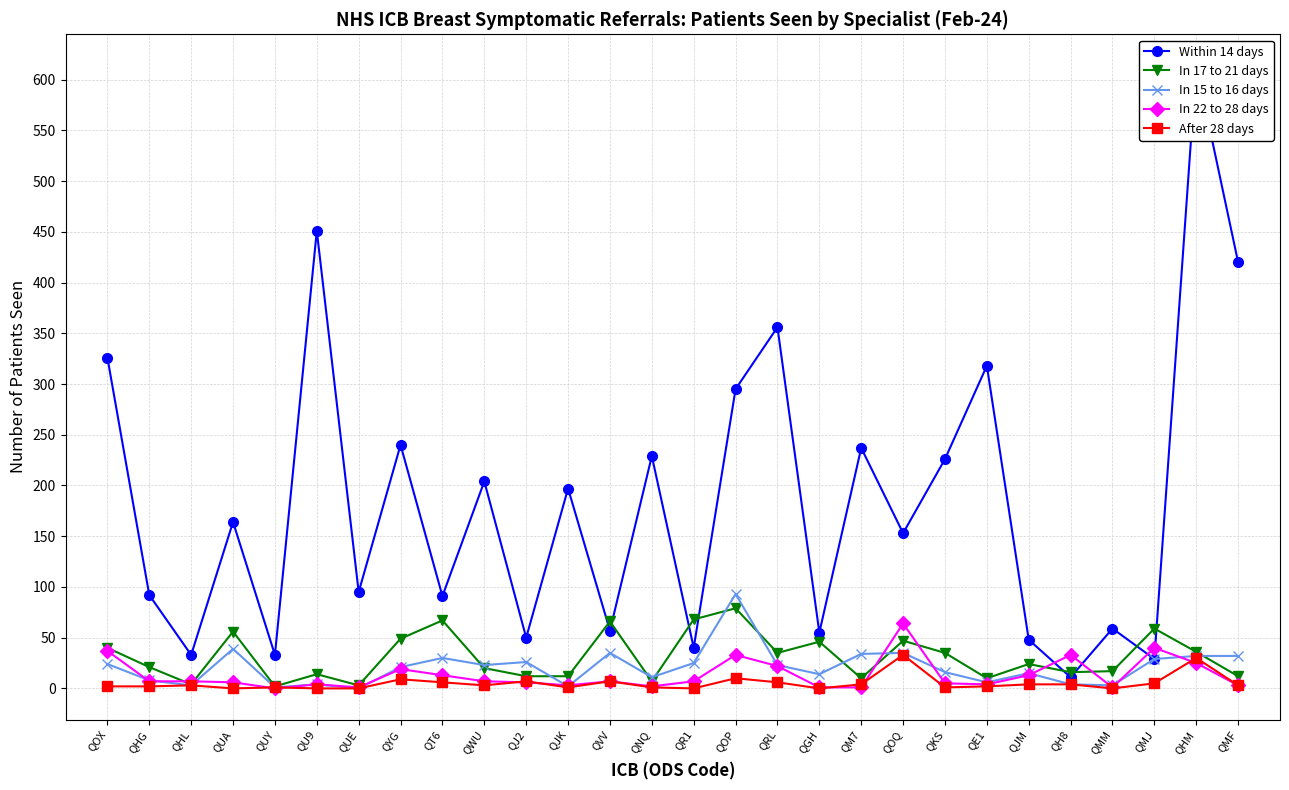

At how many categories does at least one series exceed 37?

25